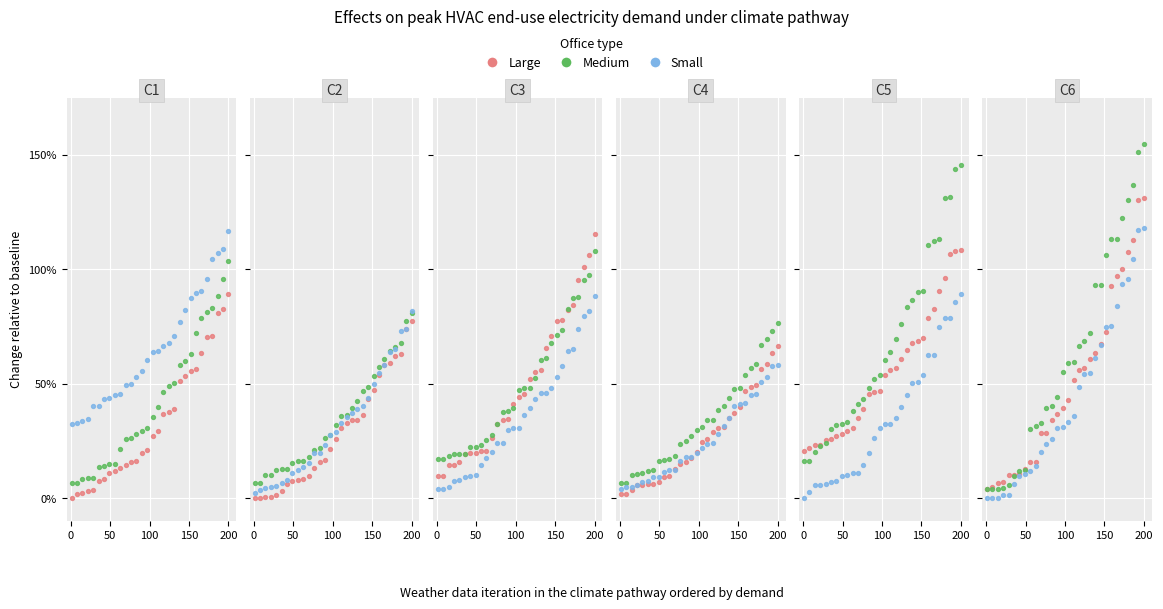

Which series has the widest spread of Y values?

Medium